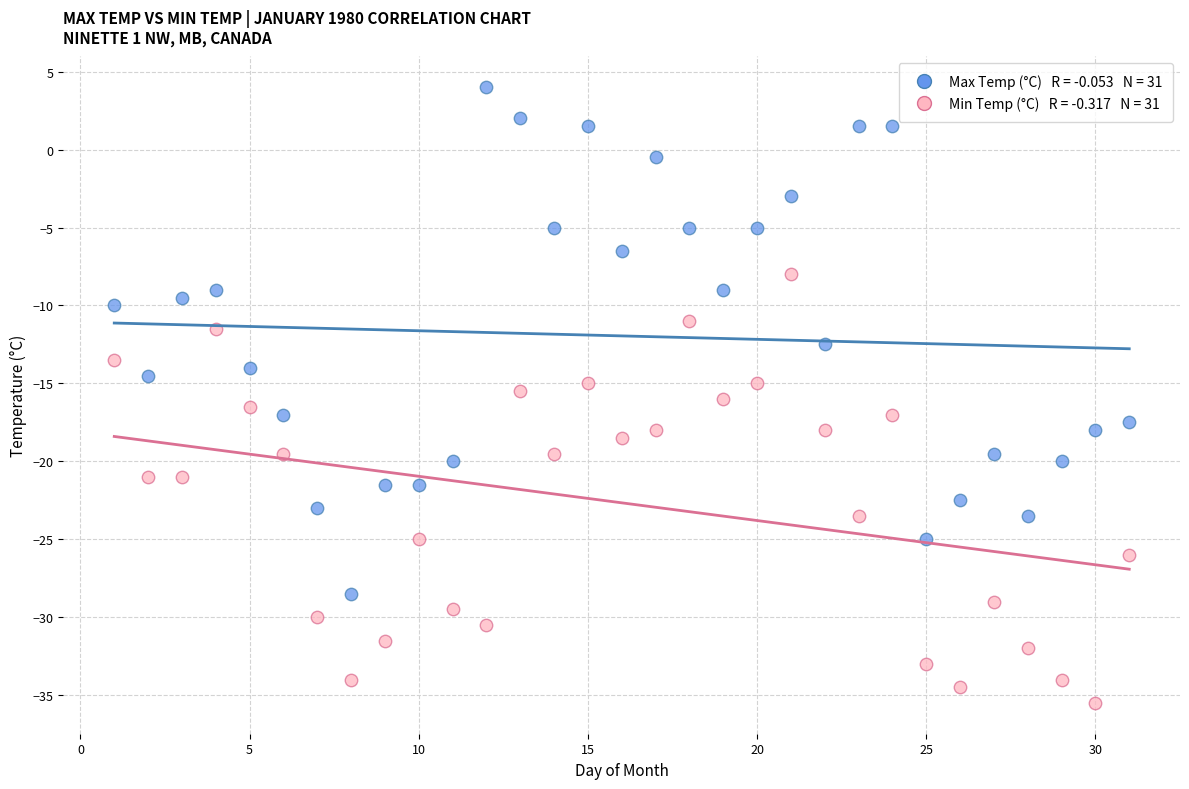

Across all data points, what is the range of Y values (max minus min)?

39.5